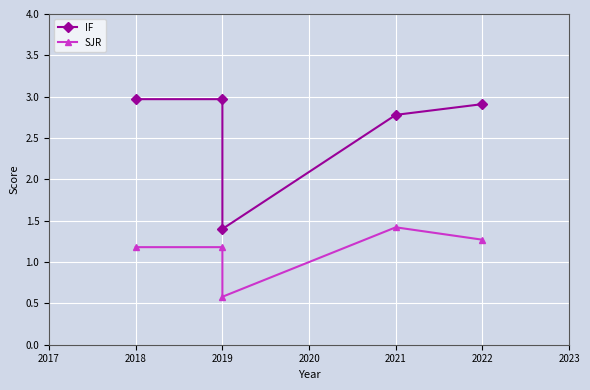

True or false: IF and SJR intersect in this chart.

False